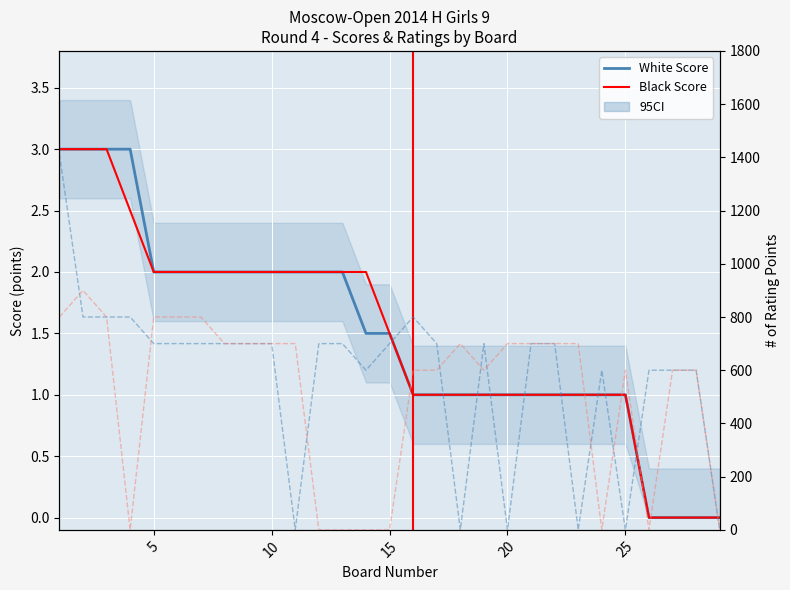

True or false: Black Score and White Rating cross at least once.

True